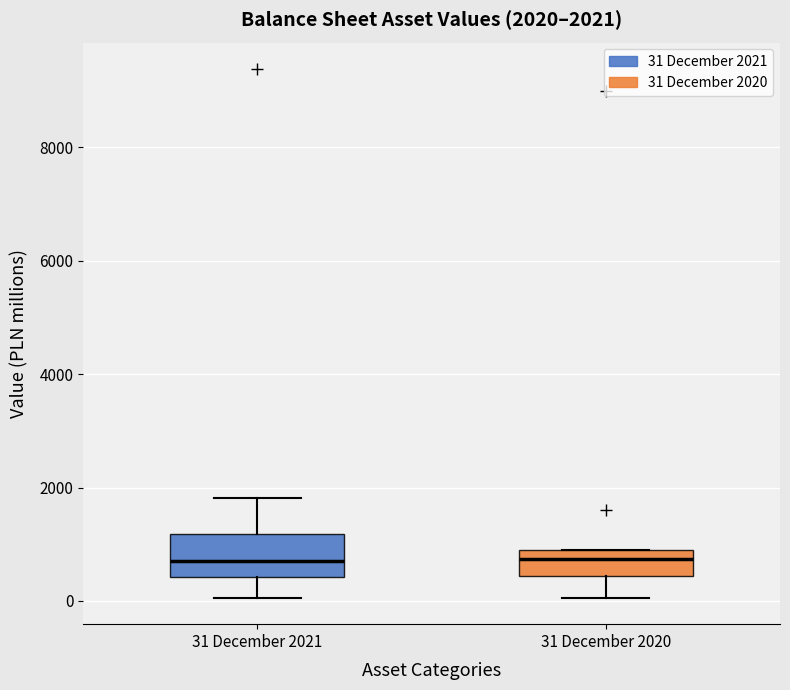

Comparing the boxes themselves (not the whiskers), which one is the tallest?

31 December 2021